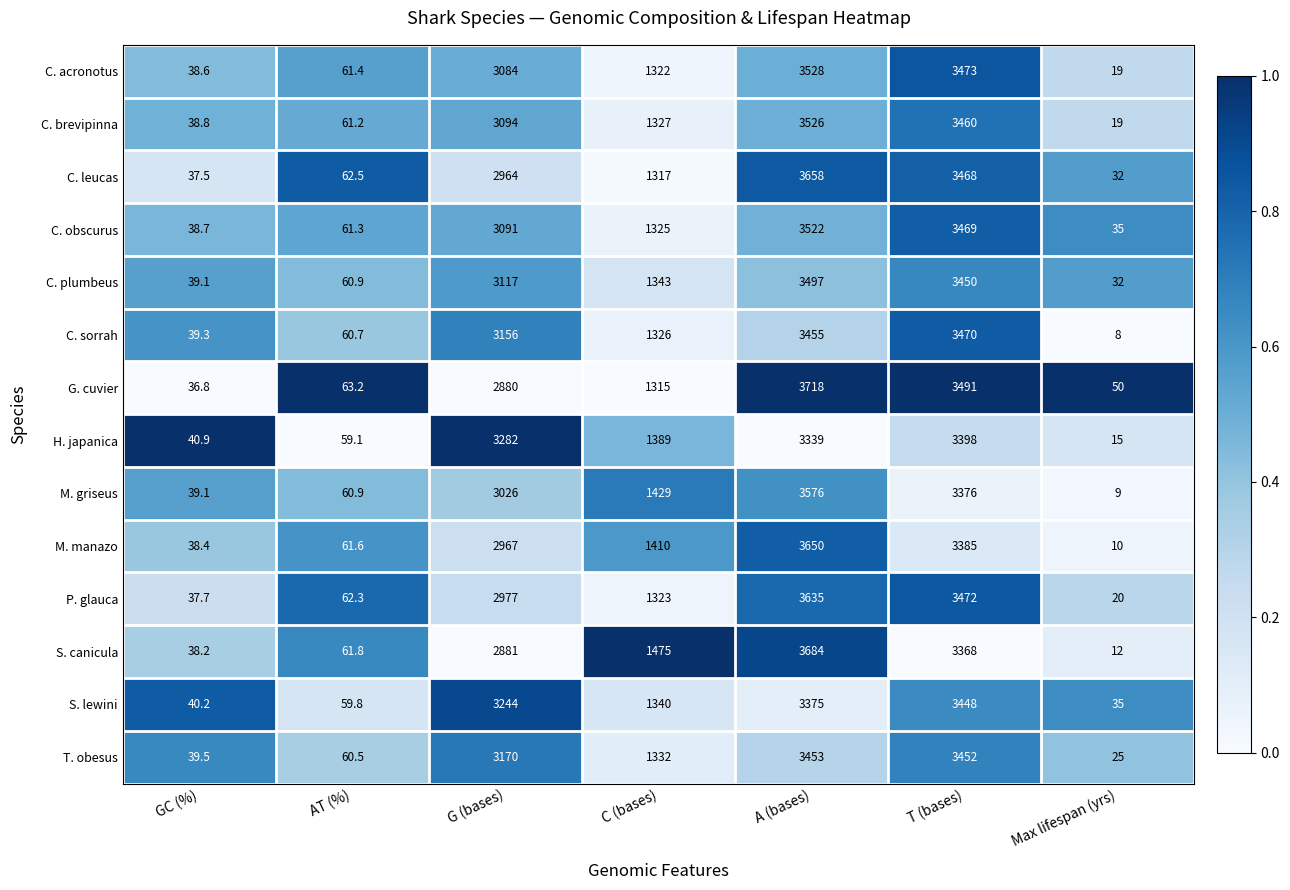

What is the greatest value displayed?

3718.0